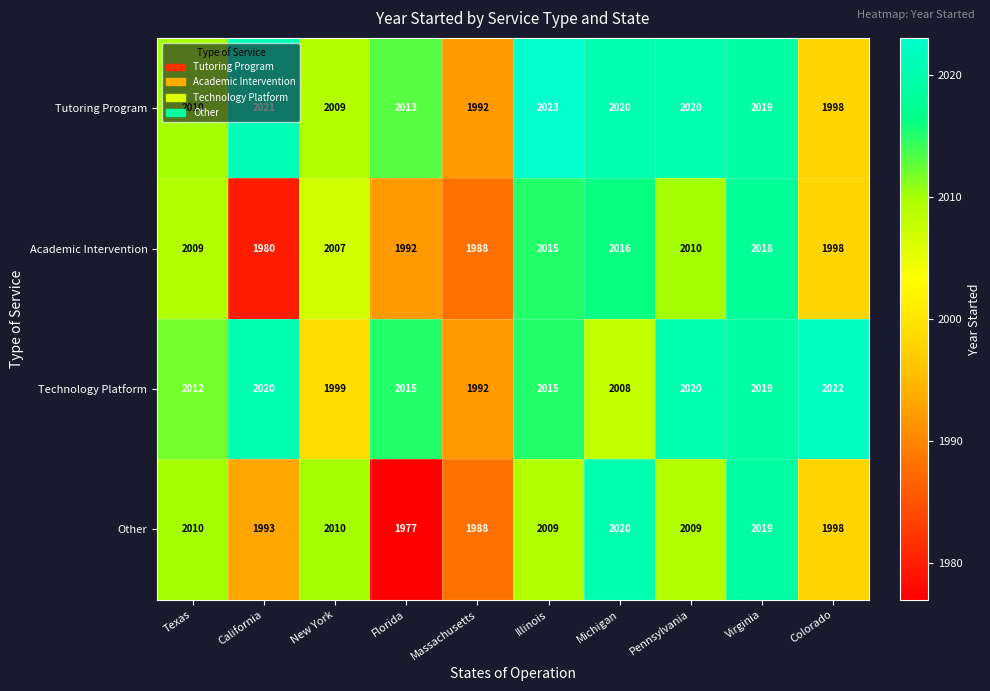

Is it true that Other equals 748 at Massachusetts?

False